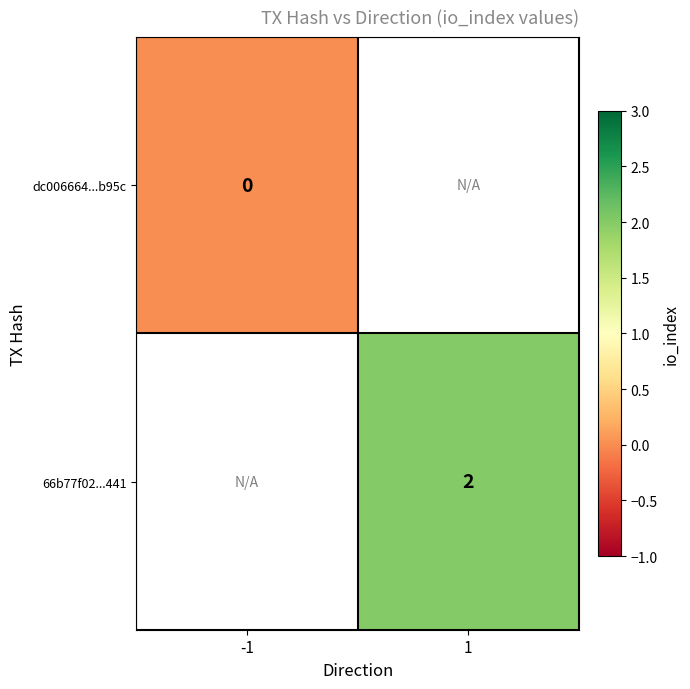

Is it true that 66b77f02...441 equals 1 at 1?

False